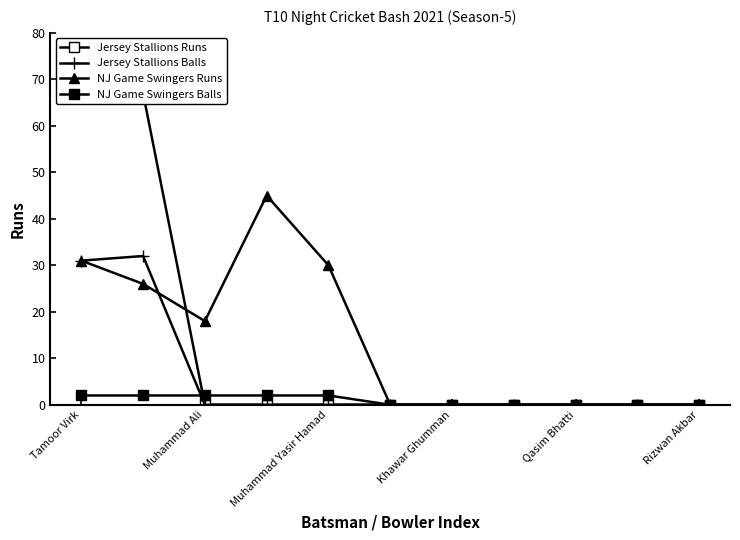

What is the average value of the NJ Game Swingers Balls series?

1